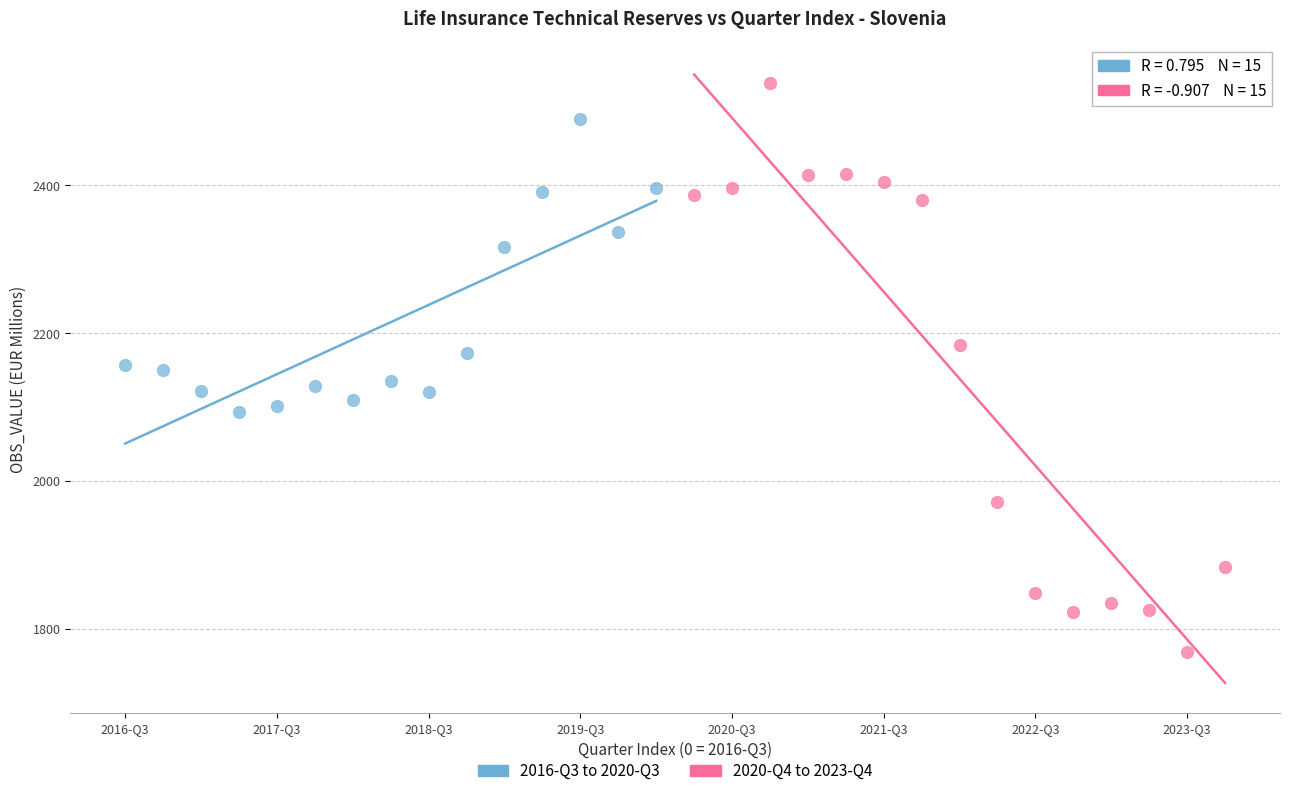

What are all the series names shown in the legend?

2016-Q3 to 2020-Q3, 2020-Q4 to 2023-Q4